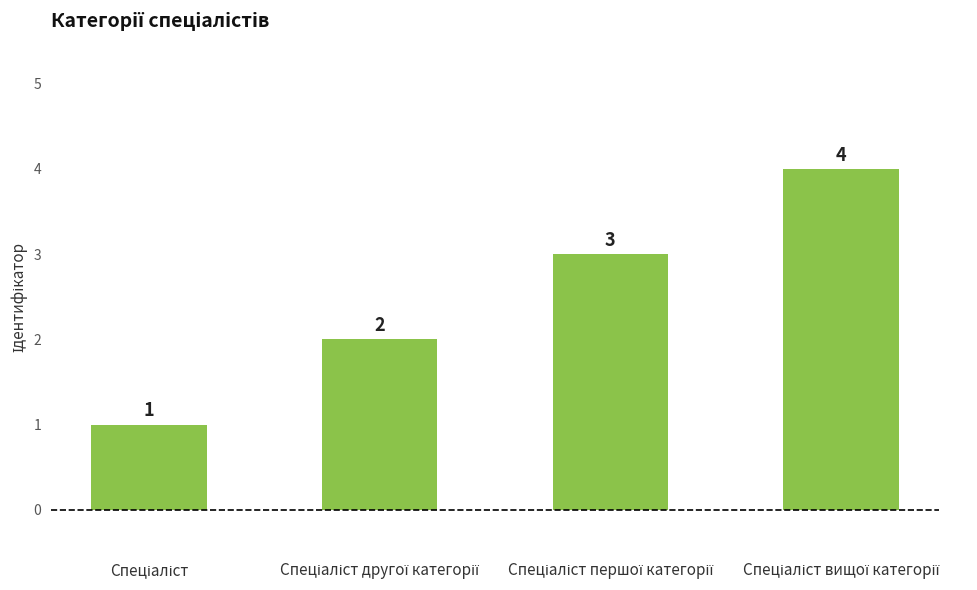

What is the greatest value displayed?

4